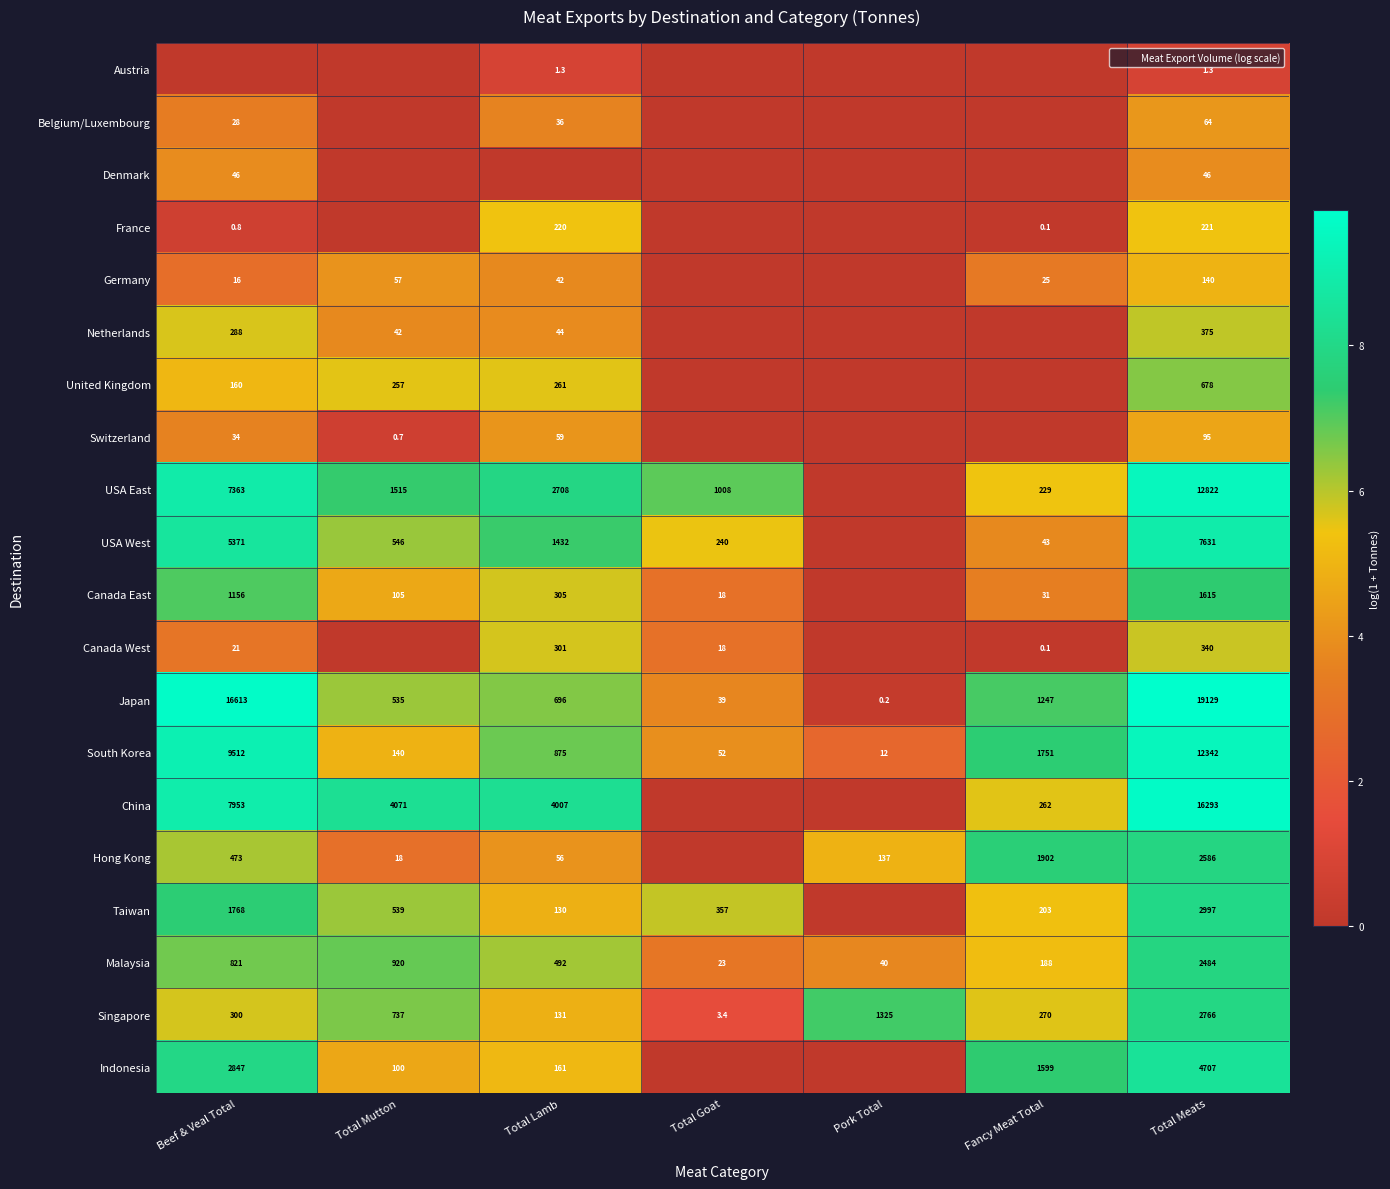

Where is South Korea nearest to the value 6177?

Beef & Veal Total